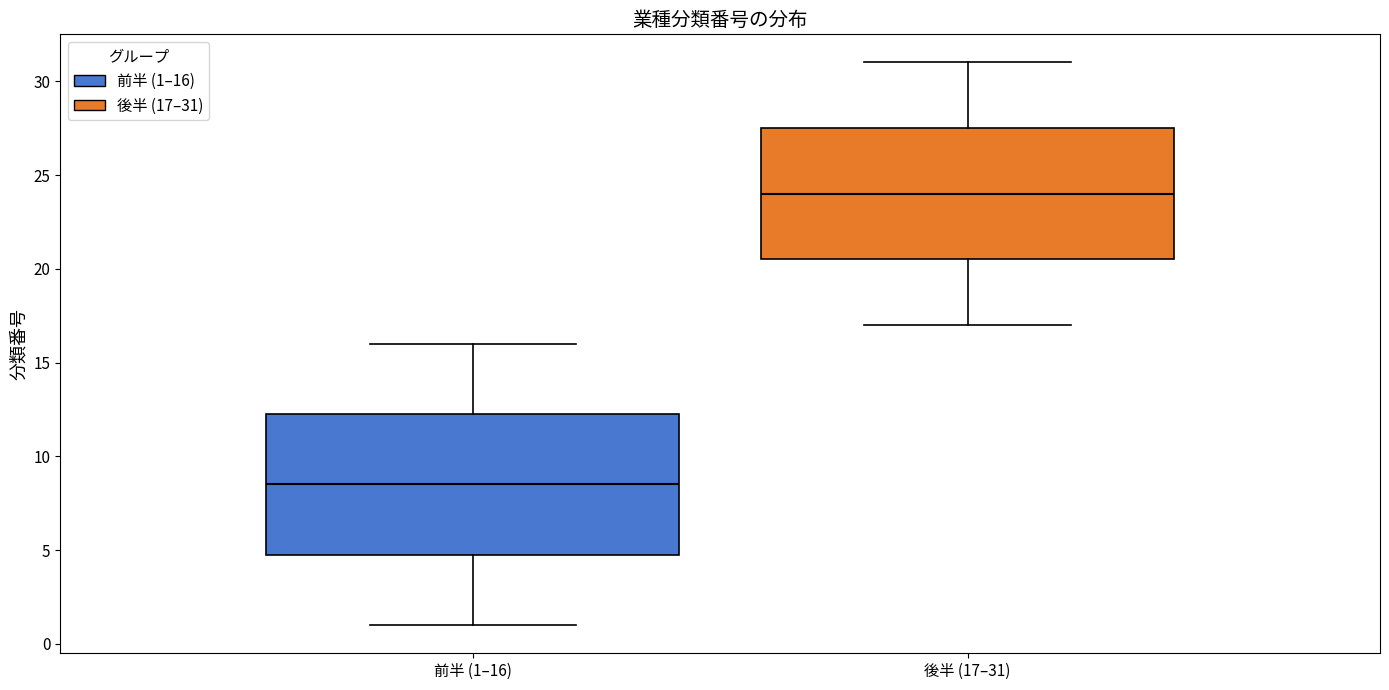

Which box is the tallest, from its lower edge to its upper edge?

前半 (1–16)